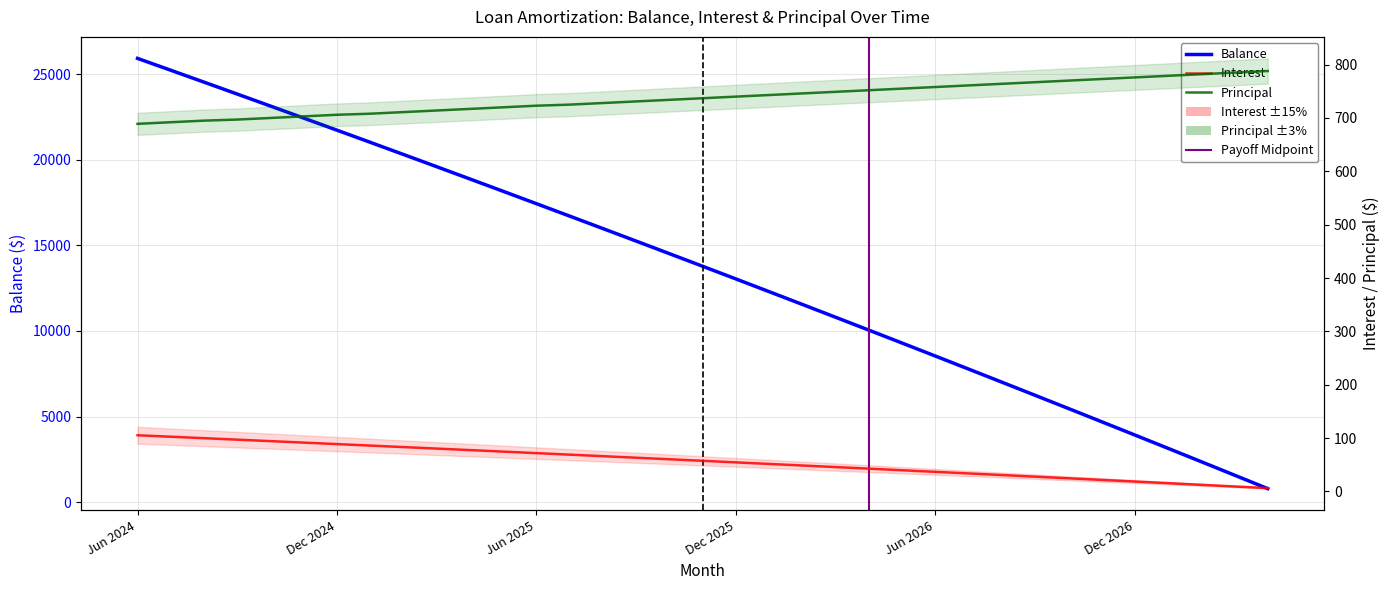

The value of Principal at Jan 2027 is 1115.0. True or false?

False